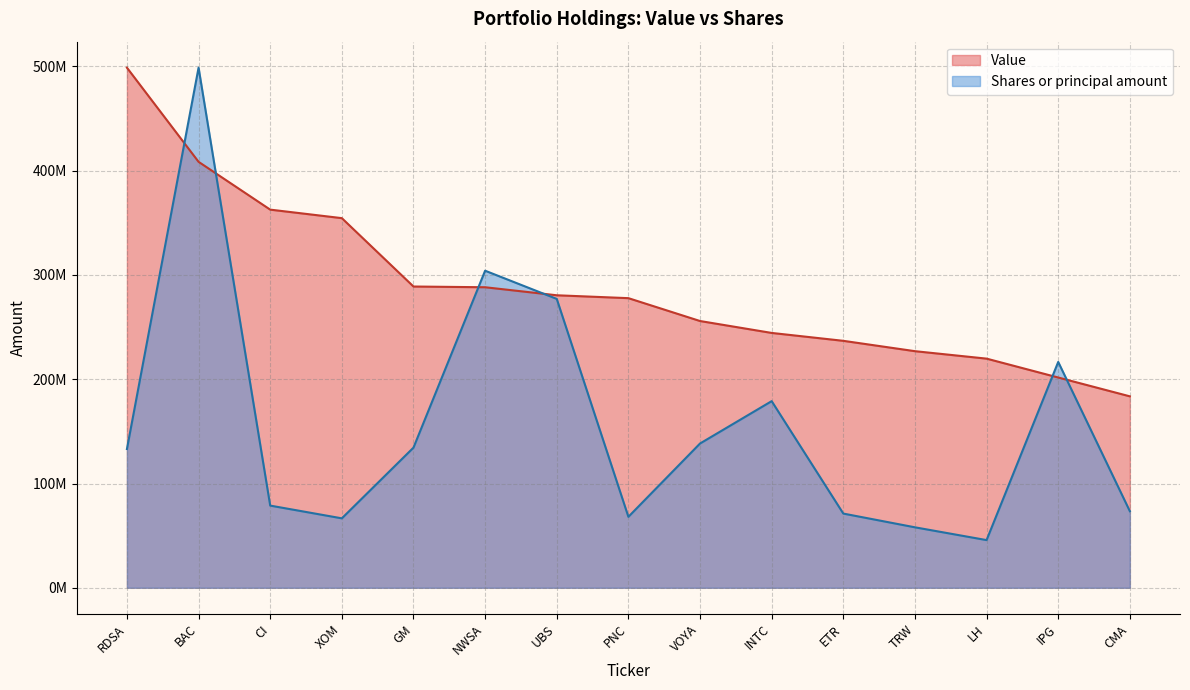

Does the chart display data point markers on the line(s)?

No